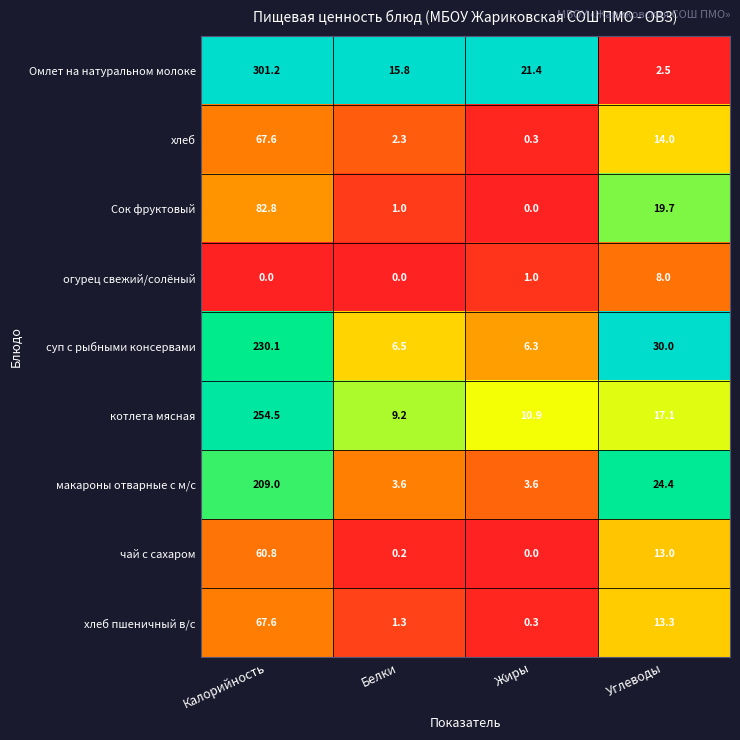

At which category is the sum across all series the highest?

Калорийность